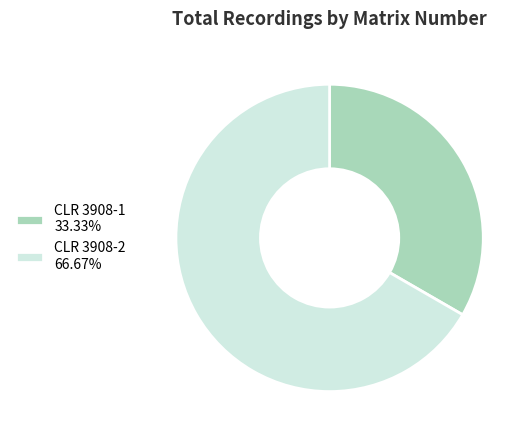

Is the sum of CLR 3908-1 33.33% and CLR 3908-2 66.67% greater than half?

Yes